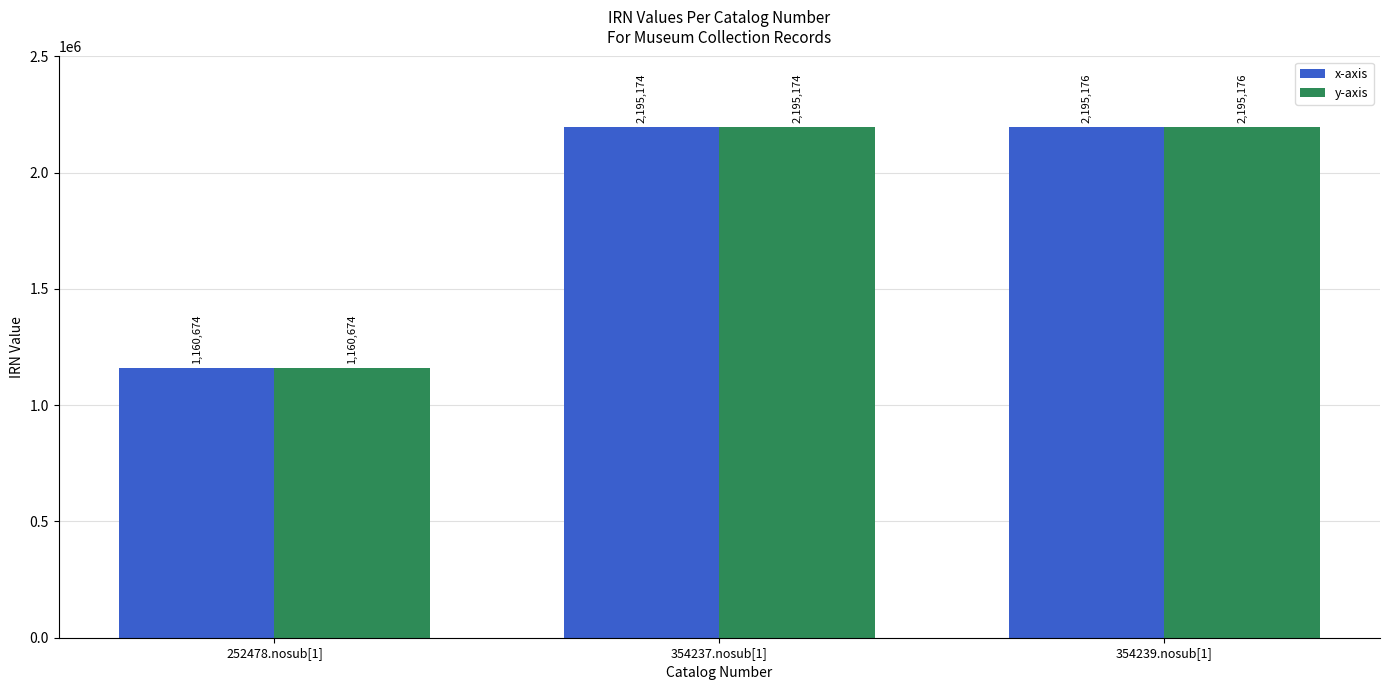

What is the difference between the maximum and minimum values in the x-axis series?

1034502